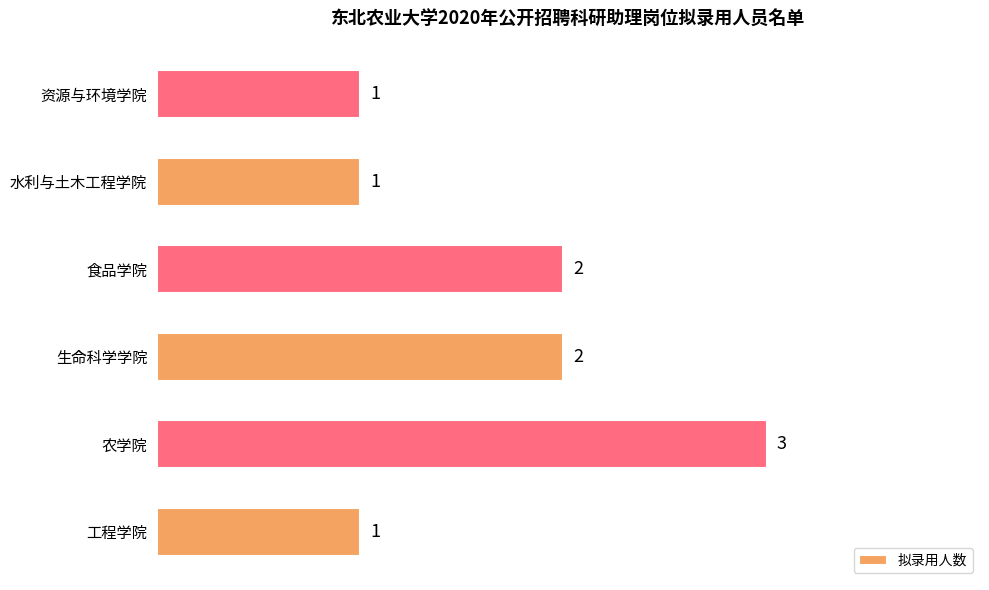

How many values are between 1 and 2?

5